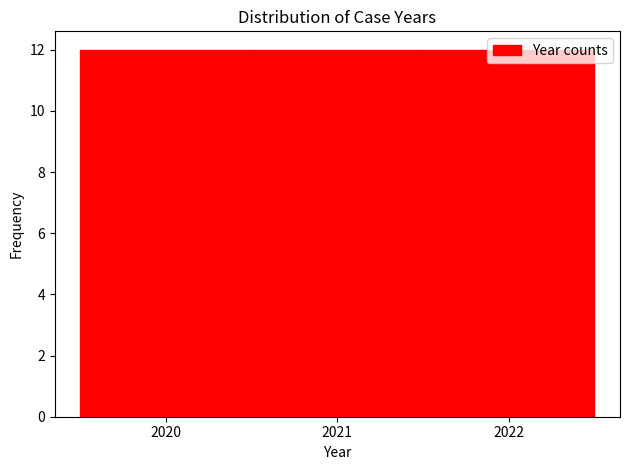

What is the height of the bar covering 2021.5 to 2022.5 on the x-axis? The values are not printed on the chart, so give them approximately, as read against the axis.

12